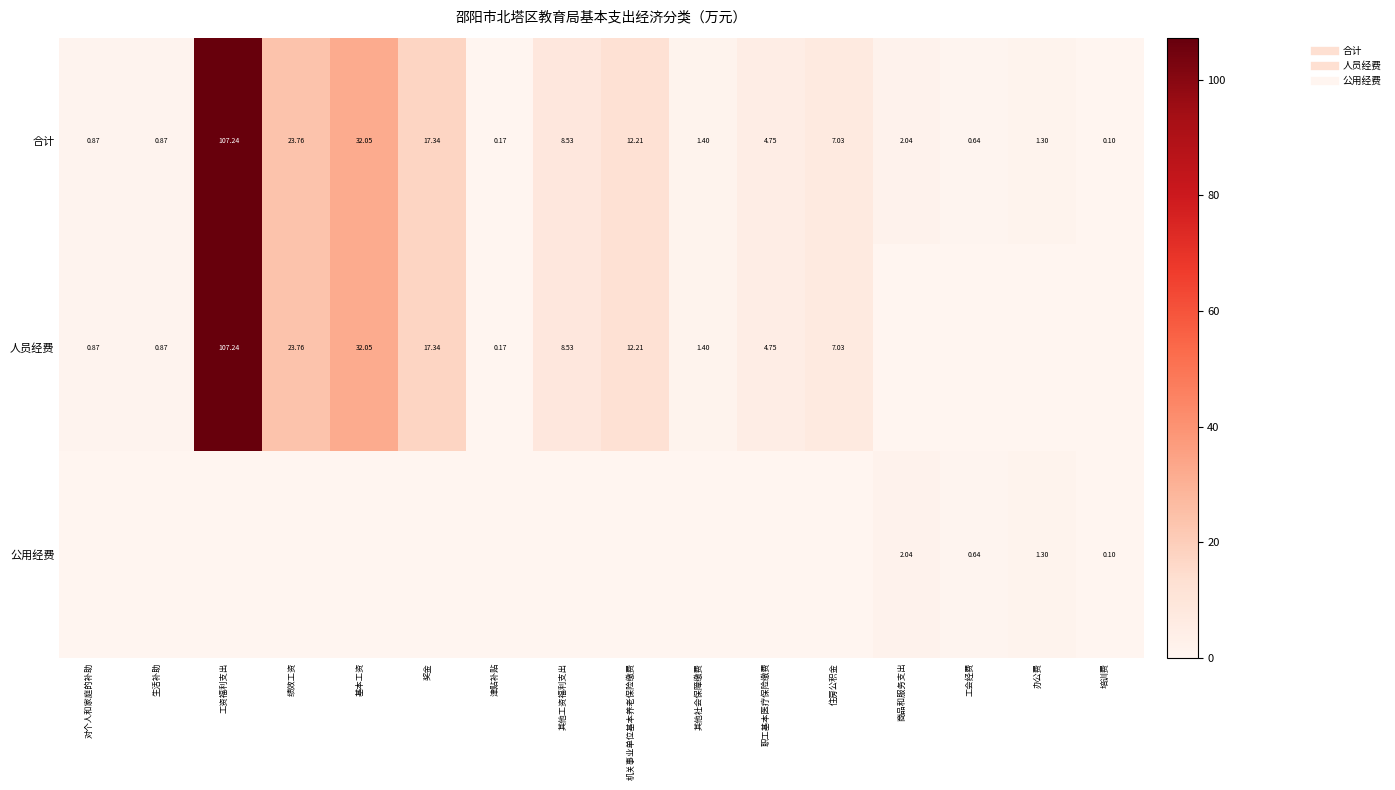

What is the sum of the 合计 values at 住房公积金 and 商品和服务支出?

9.1